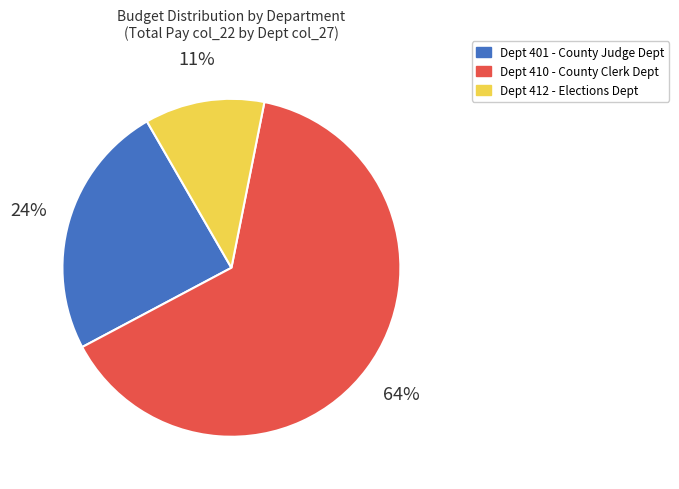

To the nearest percent, what is the average slice percentage?

33%